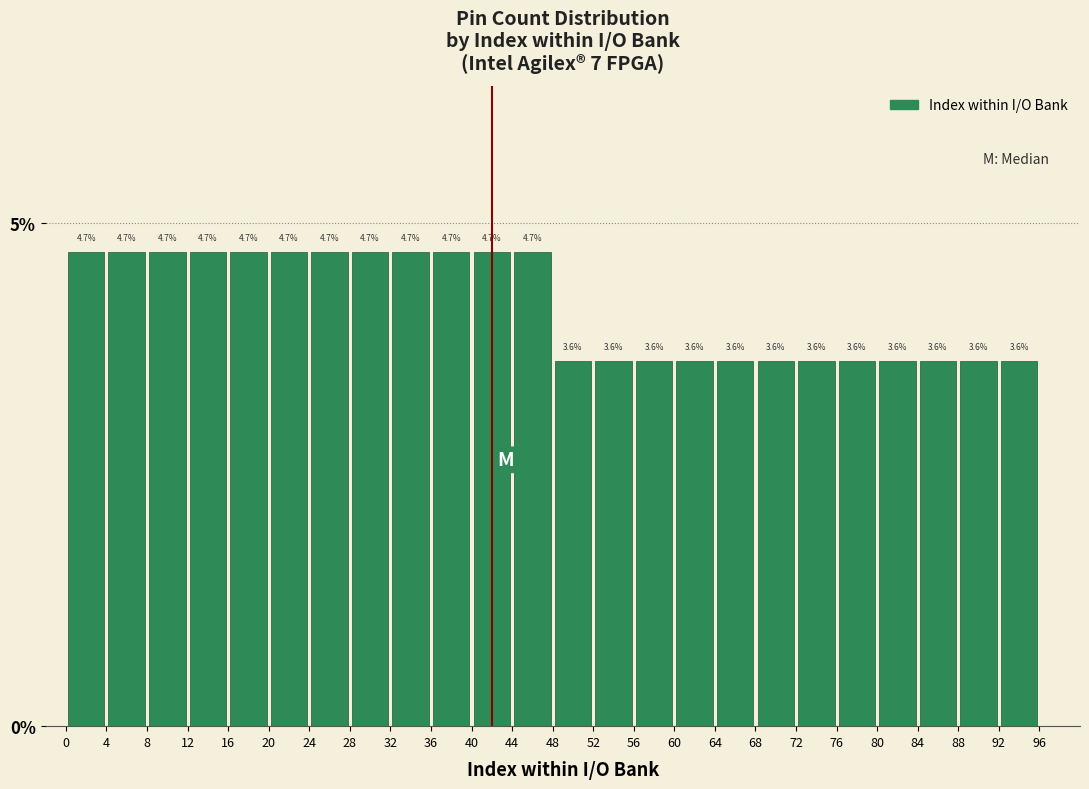

Reading left to right, list every bar in this chart as the range it spans on the x-axis followed by its height.

0 to 4: 4.7
4 to 8: 4.7
8 to 12: 4.7
12 to 16: 4.7
16 to 20: 4.7
20 to 24: 4.7
24 to 28: 4.7
28 to 32: 4.7
32 to 36: 4.7
36 to 40: 4.7
40 to 44: 4.7
44 to 48: 4.7
48 to 52: 3.6
52 to 56: 3.6
56 to 60: 3.6
60 to 64: 3.6
64 to 68: 3.6
68 to 72: 3.6
72 to 76: 3.6
76 to 80: 3.6
80 to 84: 3.6
84 to 88: 3.6
88 to 92: 3.6
92 to 96: 3.6